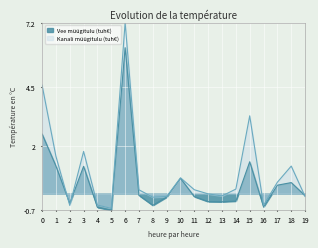

Reading left to right, list all the values displayed in this chart.

Vee müügitulu (tuh€): 2.5	1.2	-0.4	1.1	-0.6	-0.7	6.1	-0.1	-0.5	-0.1	0.6	-0.1	-0.3	-0.3	-0.3	1.3	-0.6	0.4	0.5	-0.1
Kanali müügitulu (tuh€): 4.6	1.6	-0.5	1.8	-0.5	-0.6	7.2	0.2	-0.2	-0.1	0.7	0.2	-0.0	-0.1	0.2	3.3	-0.5	0.5	1.2	-0.1